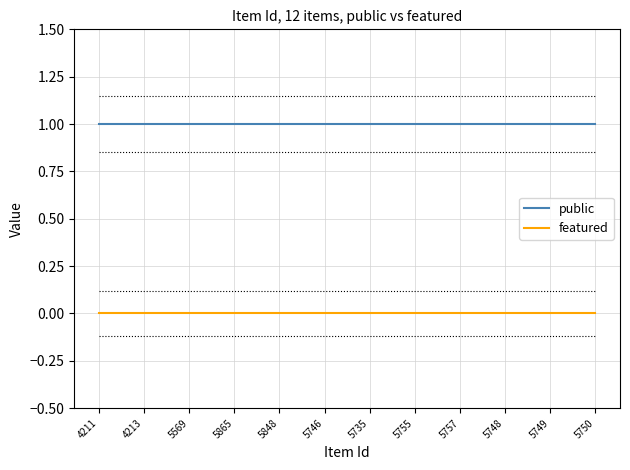

The value of featured at 4211 is 0. True or false?

True